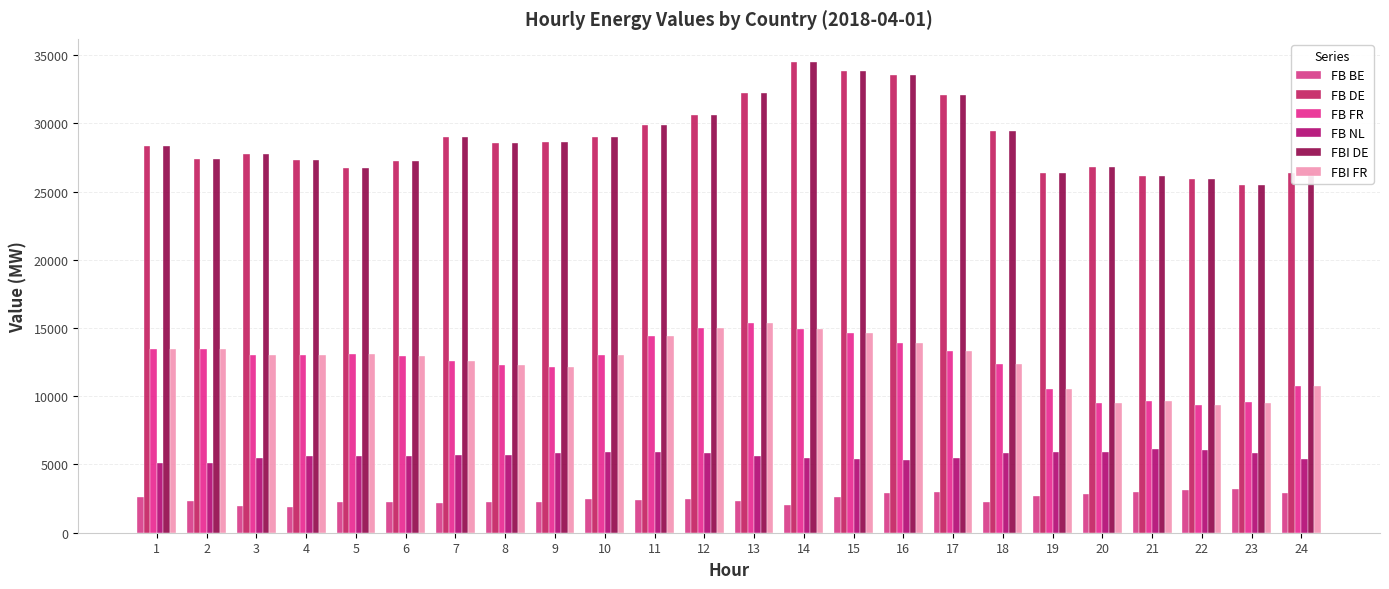

What is the value of the FB FR bar at the 3rd from the left?

13029.2